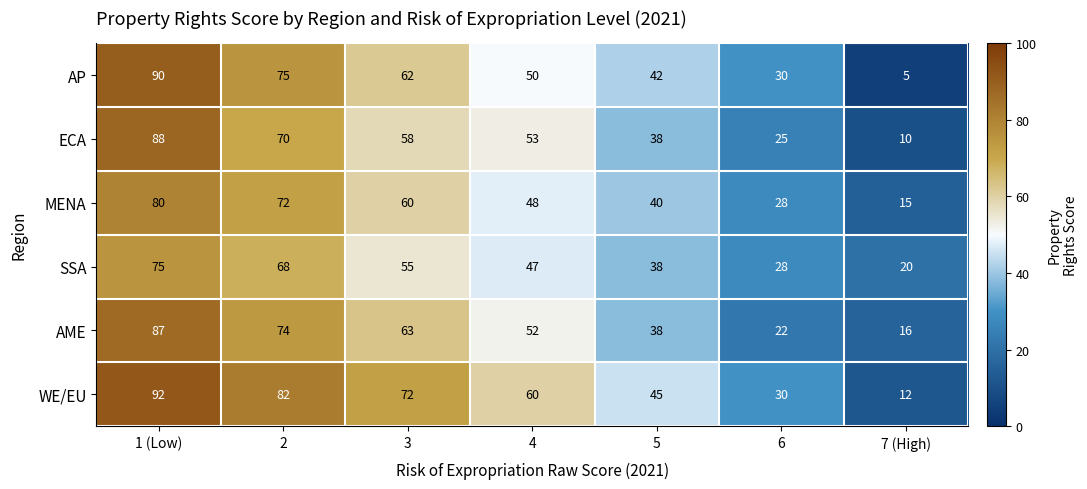

What is the total value across all series at 6?

163